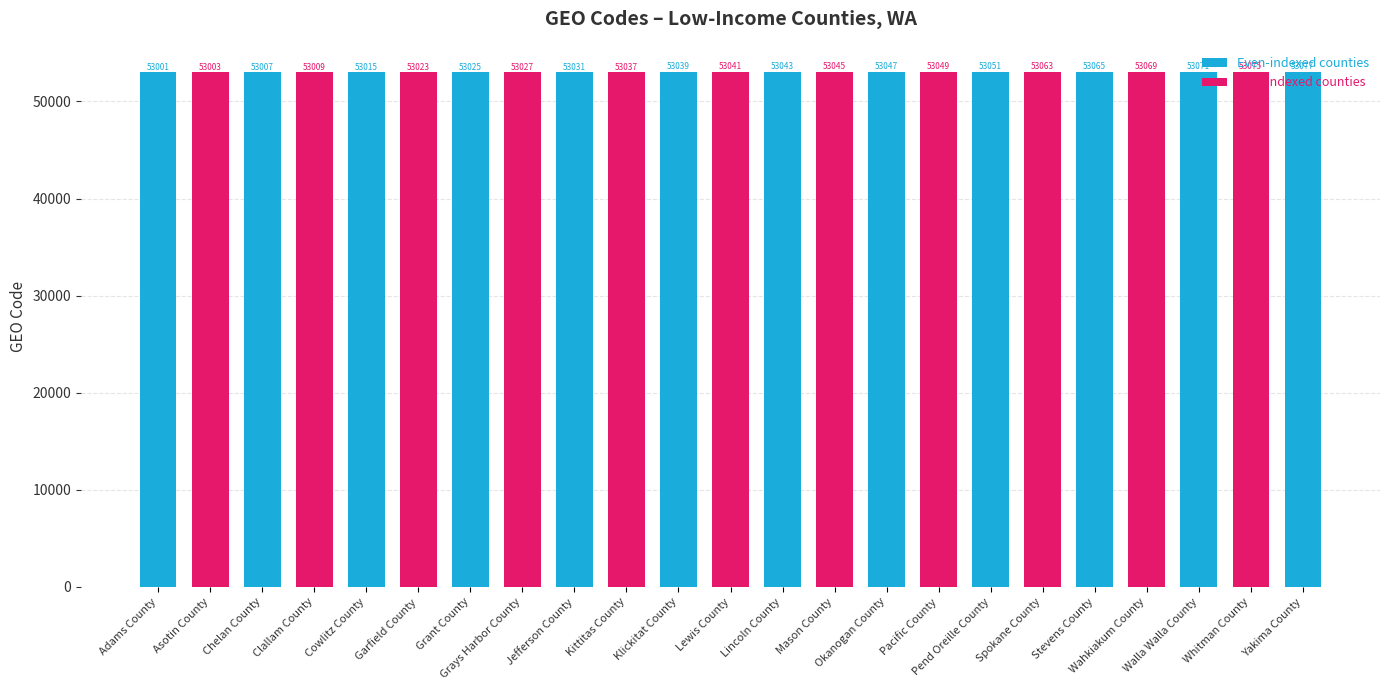

Which label corresponds to the smallest value in the chart?

Adams County